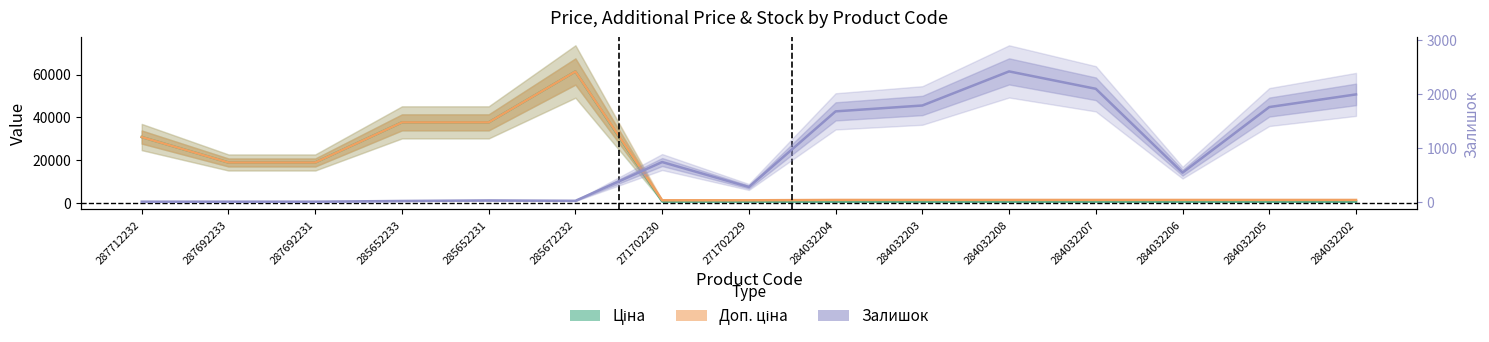

What is the highest value of the Залишок series?

2419.0